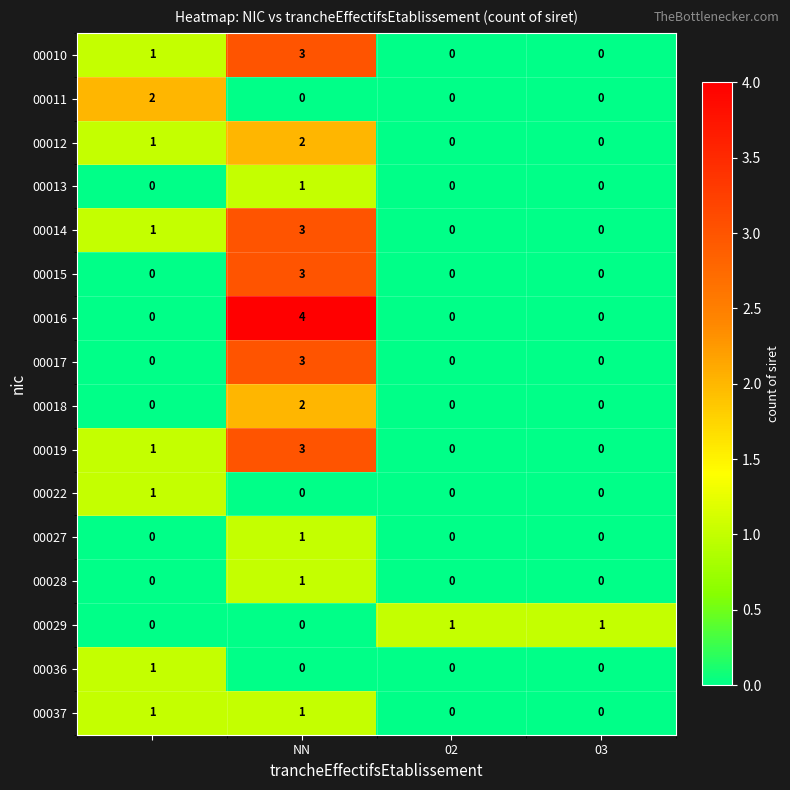

How many 00016 values are between 0 and 4?

4